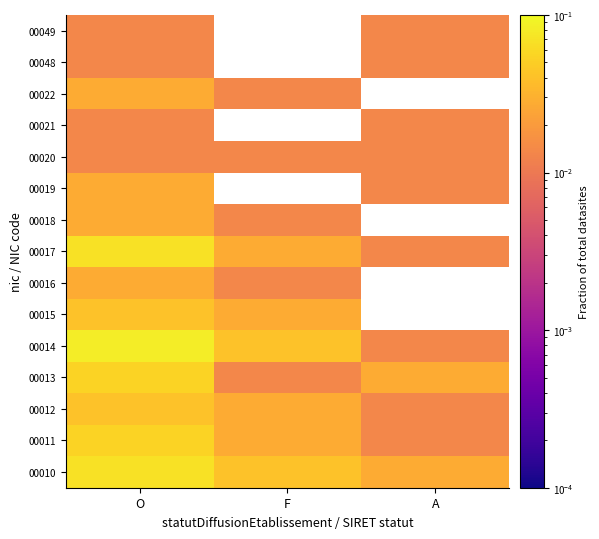

Which label corresponds to the largest value in the chart?

O